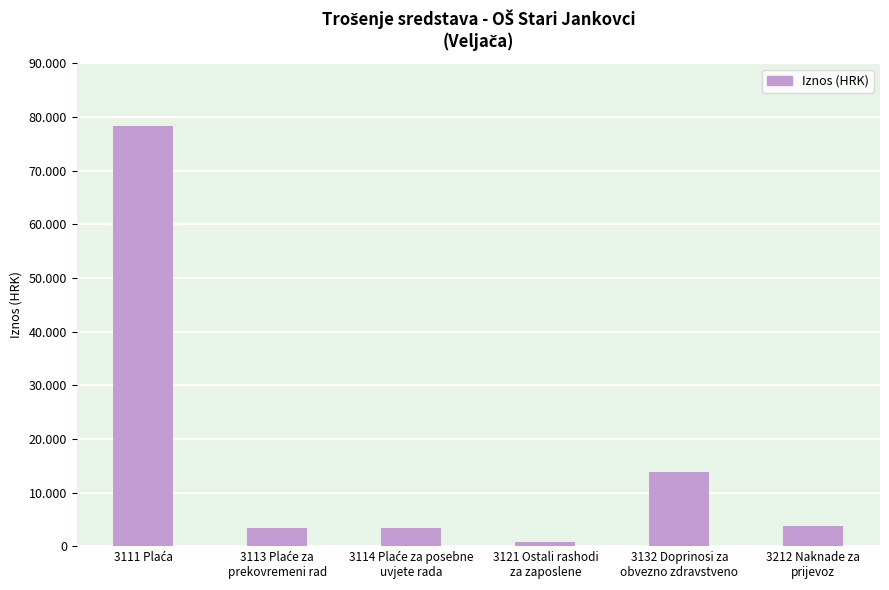

At which category does the chart reach its peak across all series?

3111 Plaća